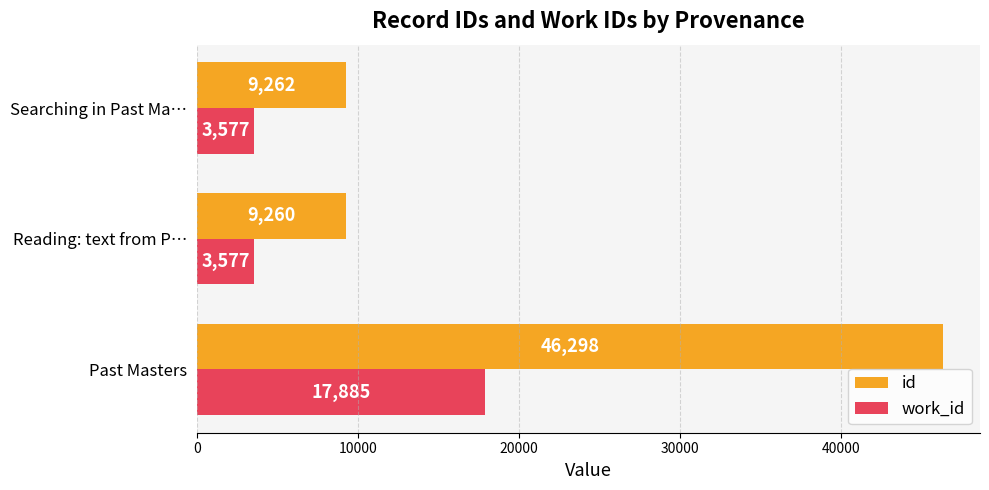

Rank the series by their maximum value, from highest to lowest.

id, work_id